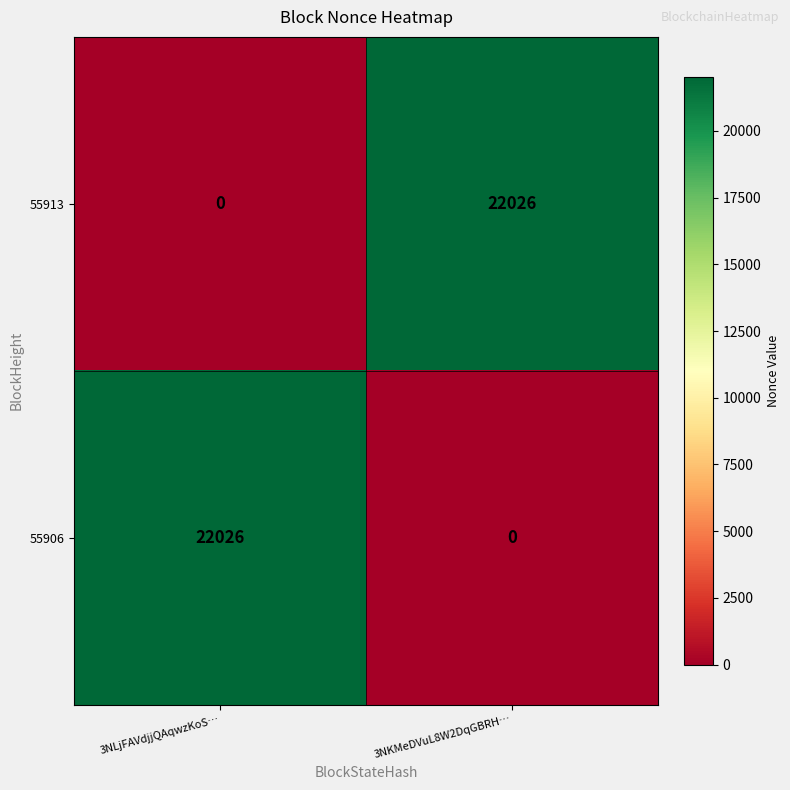

The 55913 series shows 32056 at 3NKMeDVuL8W2DqGBRH…. True or false?

False